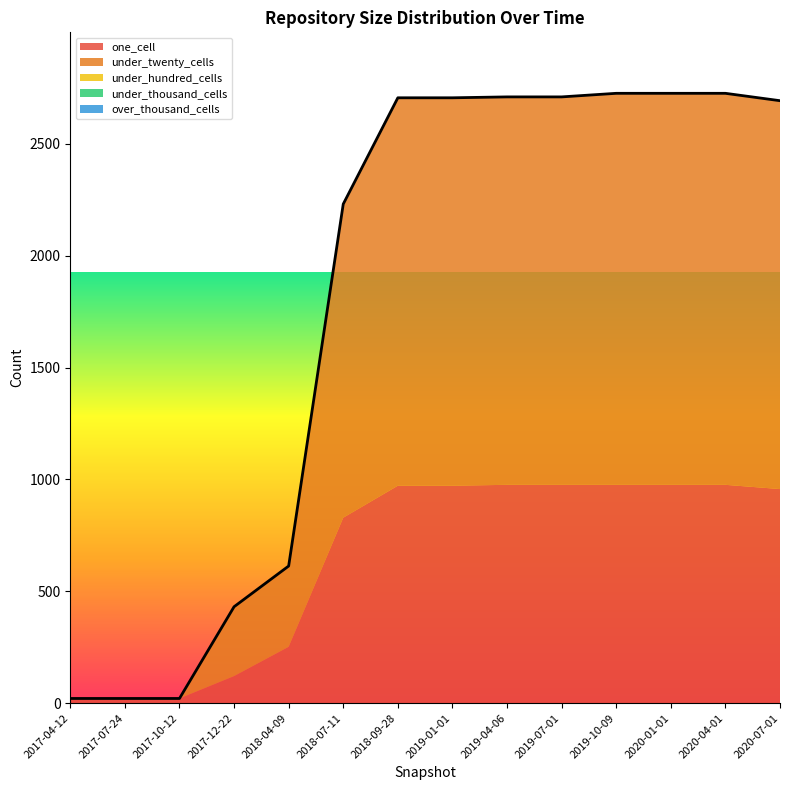

True or false: under_hundred_cells and under_thousand_cells intersect in this chart.

False